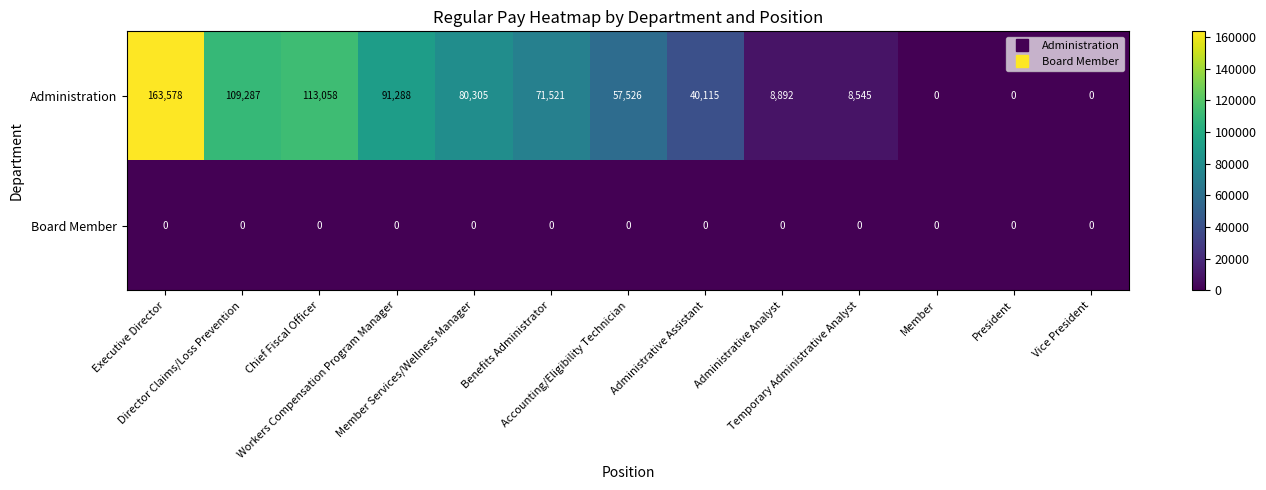

Which series has the widest spread of values?

Administration